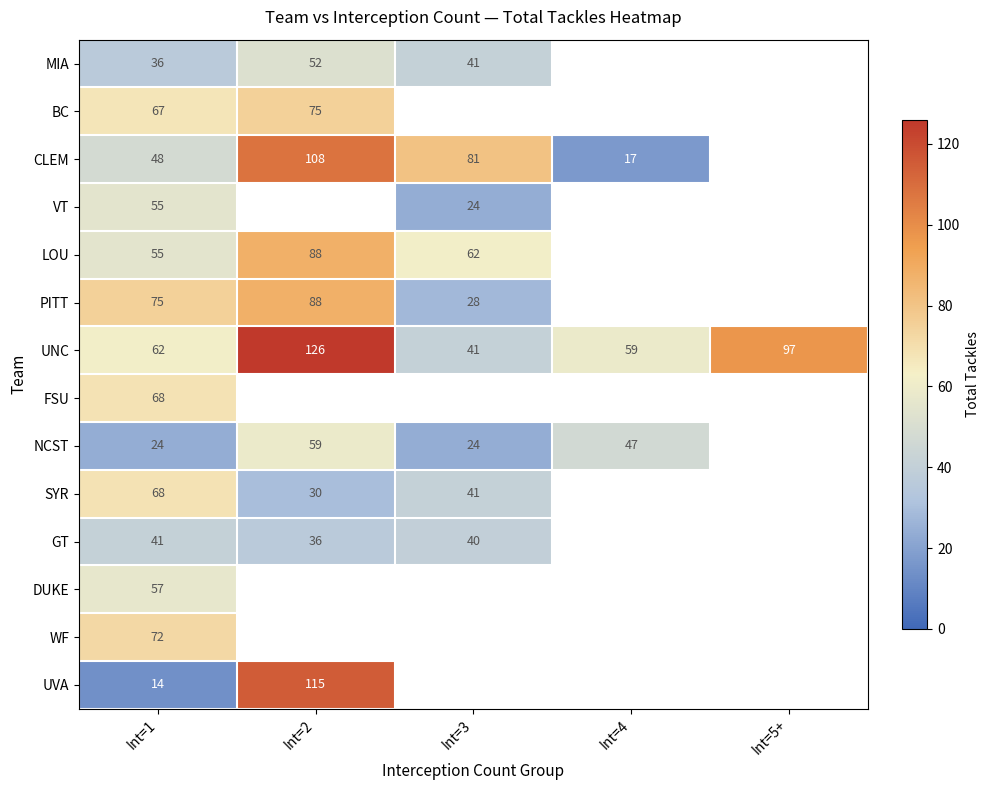

Is it true that SYR equals 68 at Int=1?

True